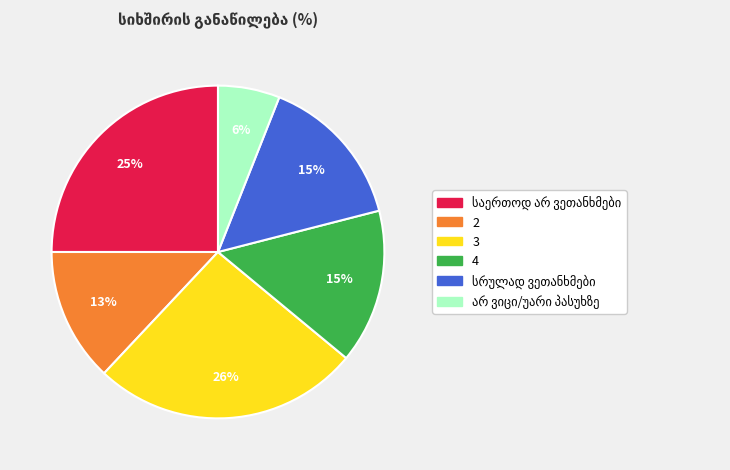

To the nearest percent, what is the difference between the largest and smallest slice percentages?

20%